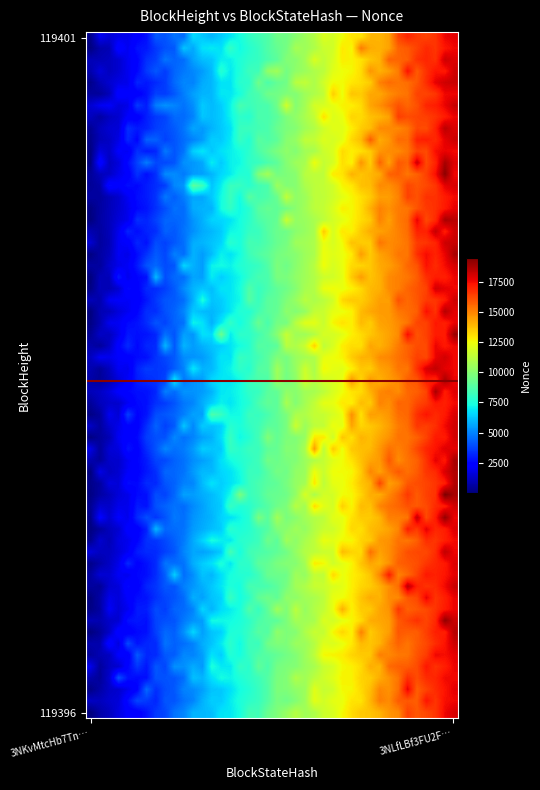

Which series has the widest spread of values?

119401